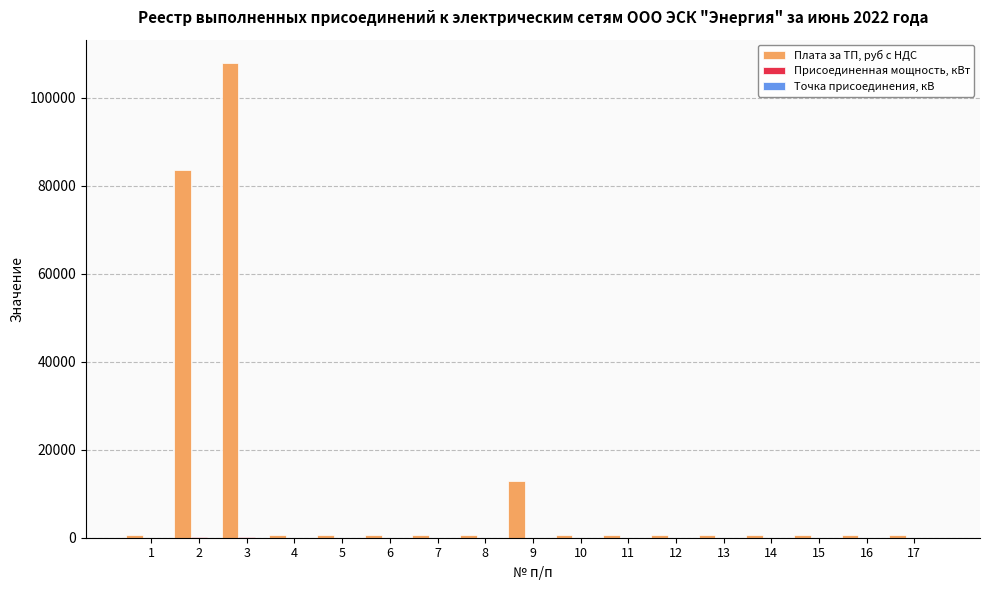

Between 3 and 8, which series saw the biggest shift?

Плата за ТП, руб с НДС